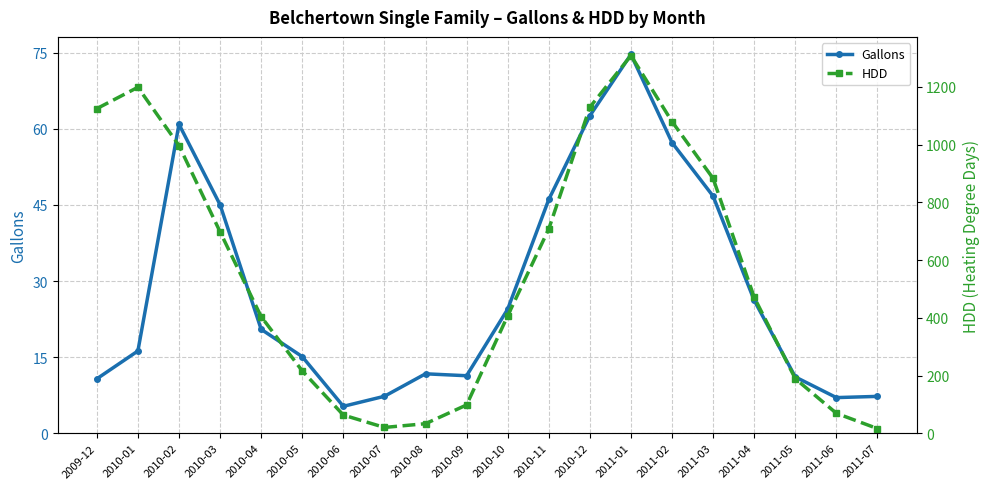

How many data points does each series have?

20